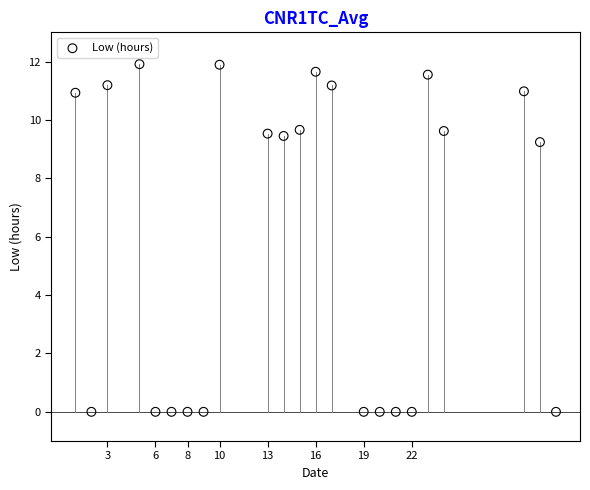

What Y value in the scatter plot is closest to 5?

9.2